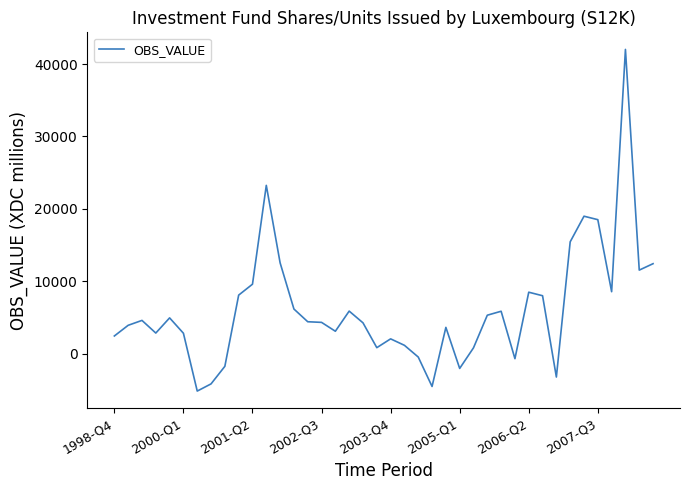

What is the minimum value shown in the chart?

-5158.6